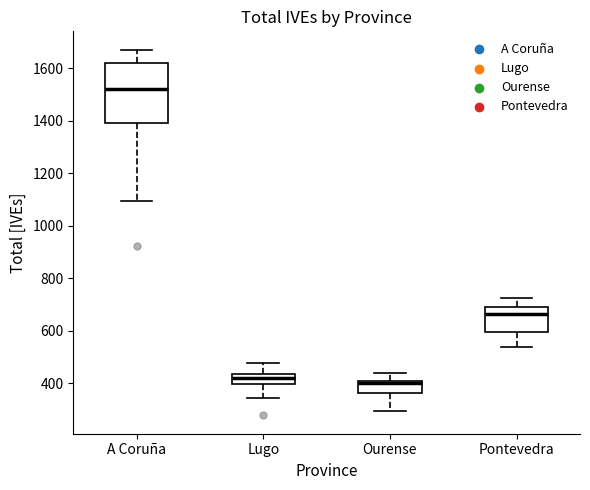

Where is the lower edge of the box for Ourense on the y-axis? The values are not printed on the chart, so give them approximately, as read against the axis.

360